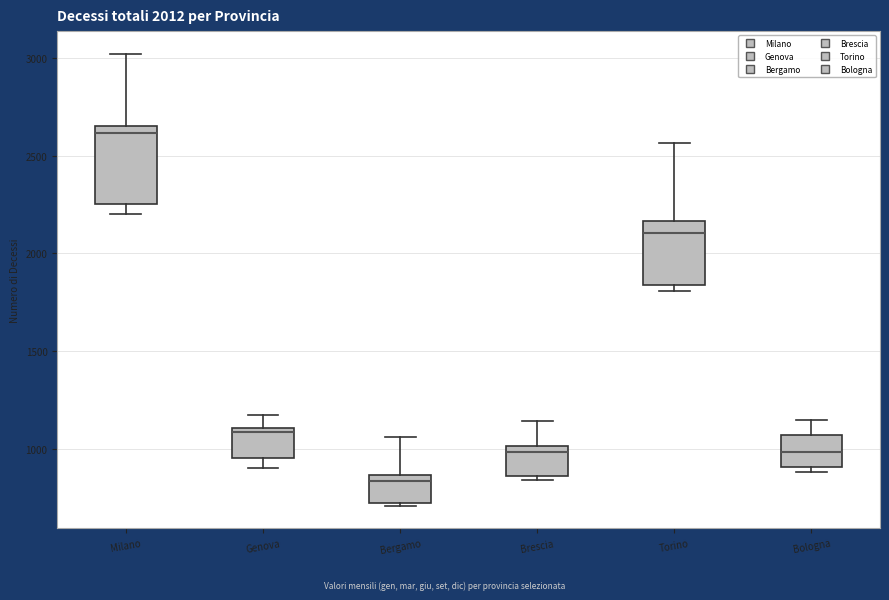

Which box's median line is the lowest?

Bergamo